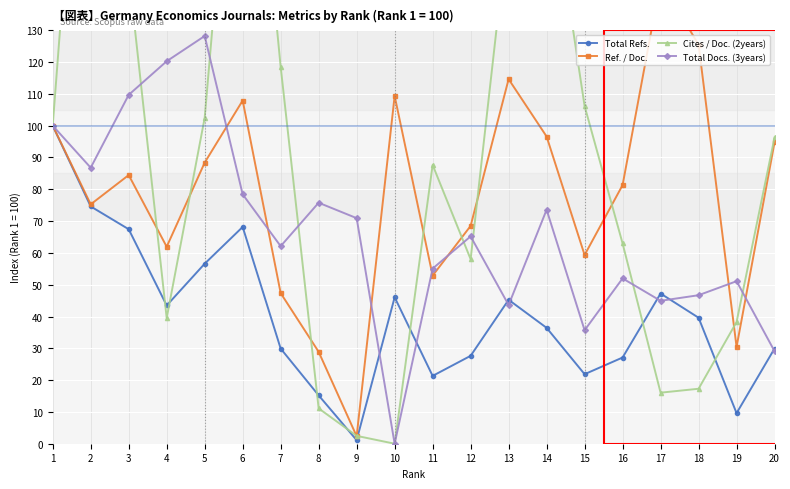

Where does the Cites / Doc. (2years) series first go above 96?

1